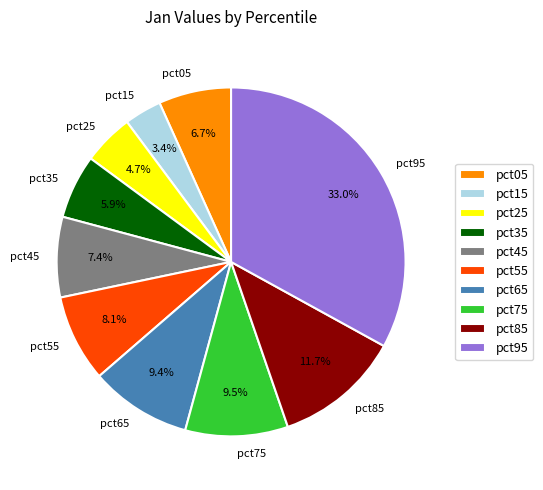

The pct95 slice represents 33% of the pie. True or false?

True